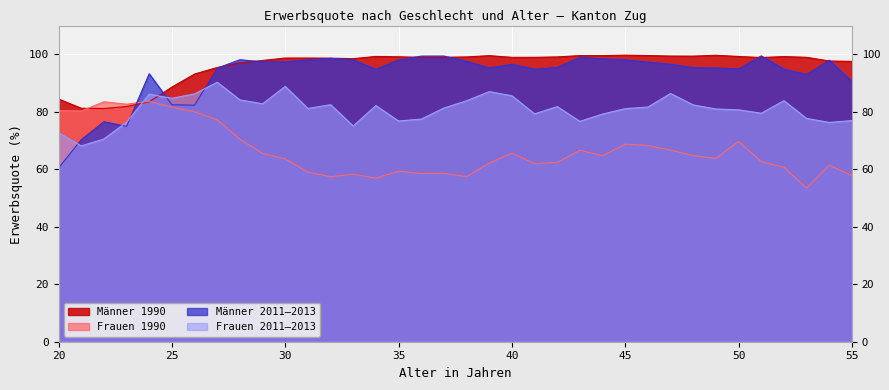

True or false: Frauen 2011–2013 has a value of 84.7 at 25.

True